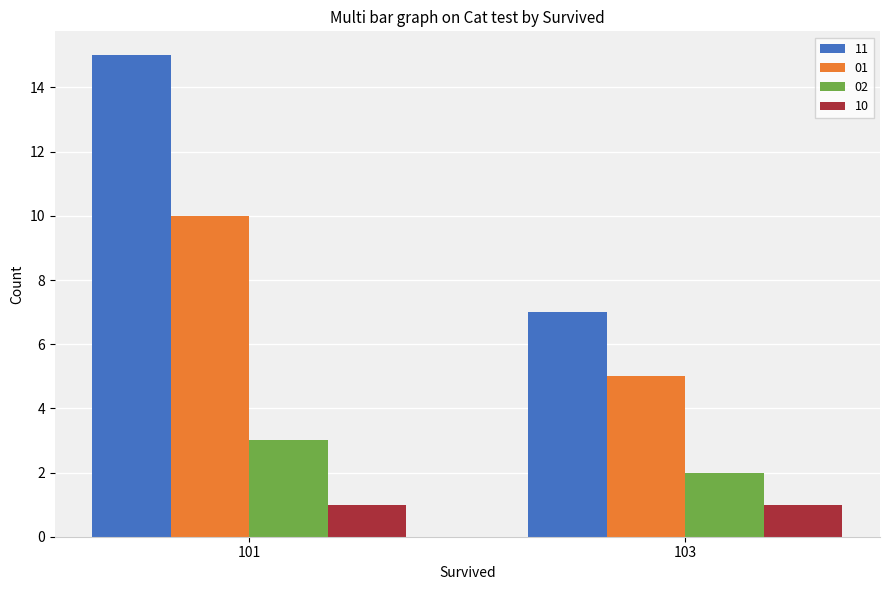

Count the number of categories in the chart.

2